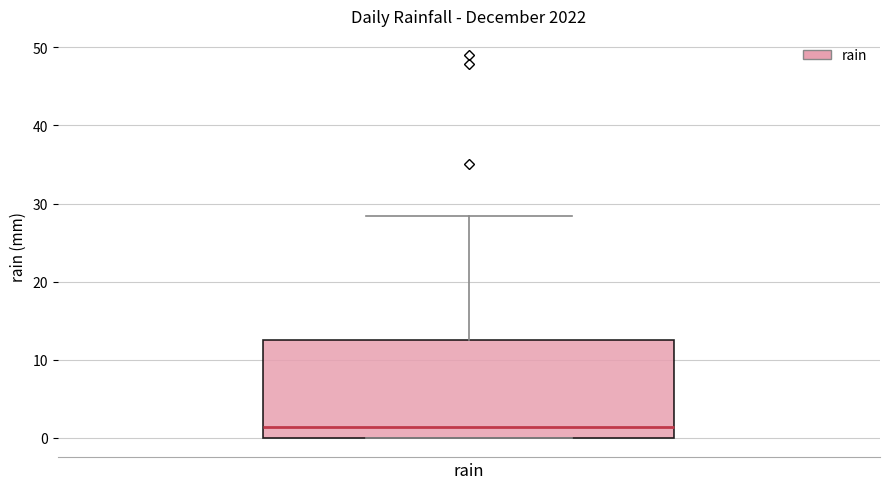

Where is the lower edge of the box for rain on the y-axis? The values are not printed on the chart, so give them approximately, as read against the axis.

0